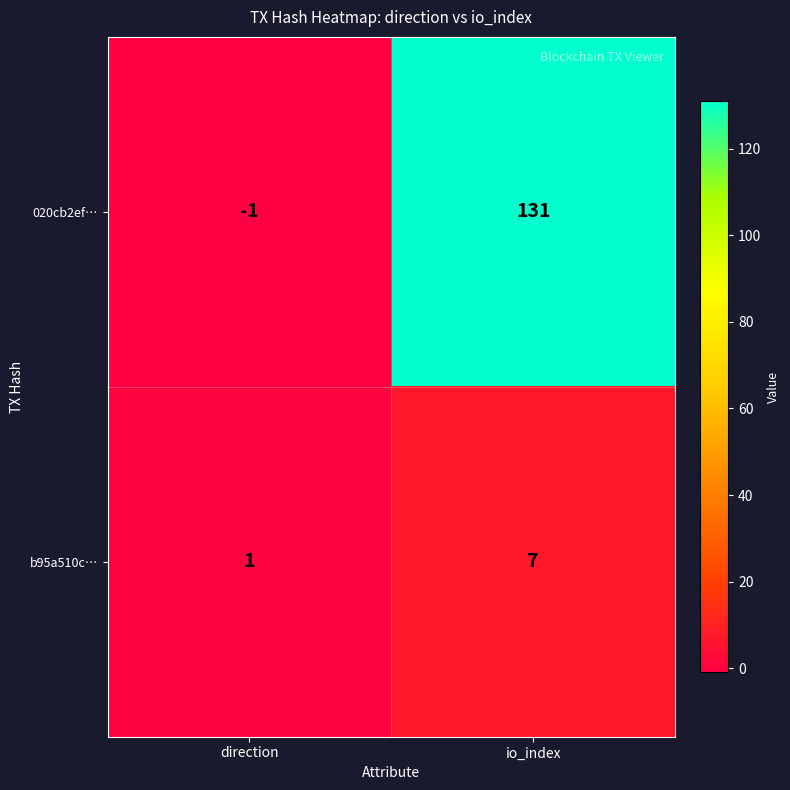

At which category is the sum across all series the highest?

io_index